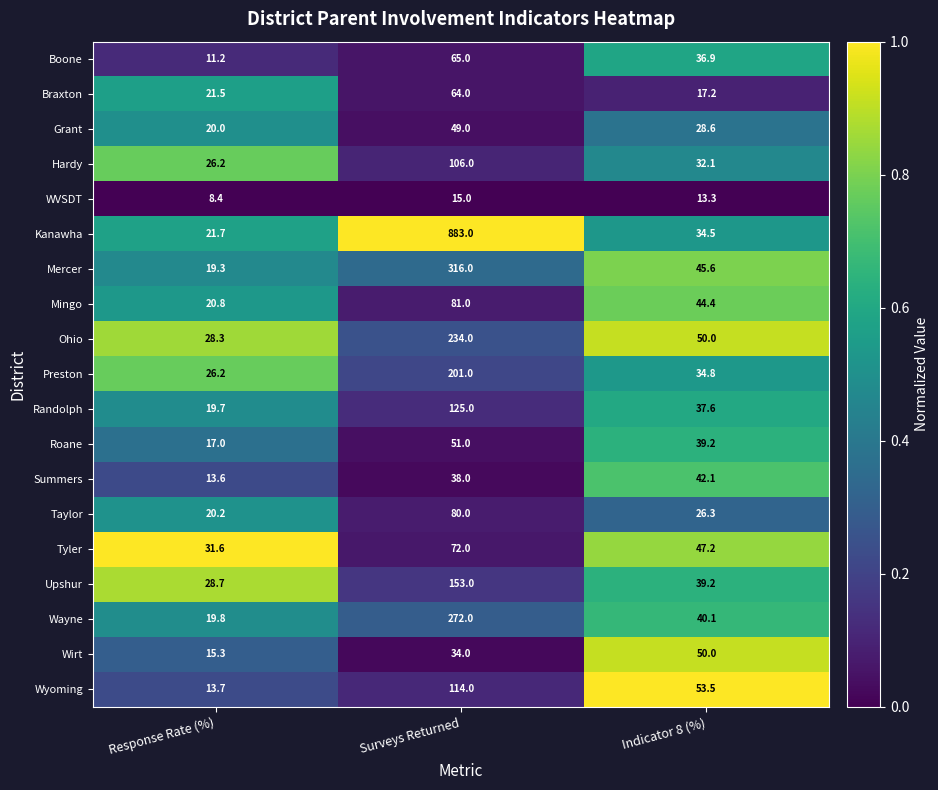

Which series has the largest range (max minus min)?

Kanawha